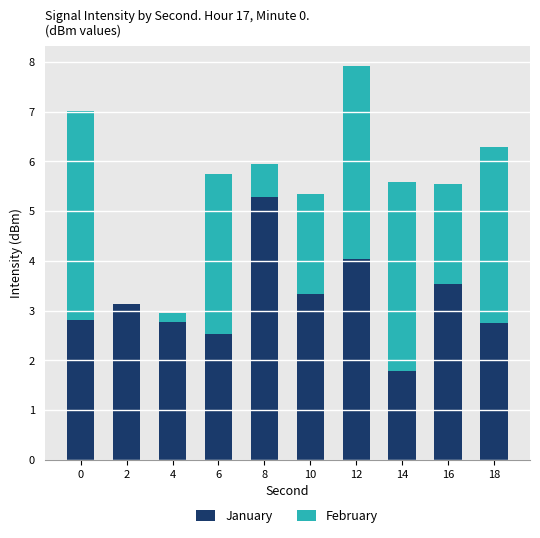

Is it true that January equals 3.3 at 10?

True